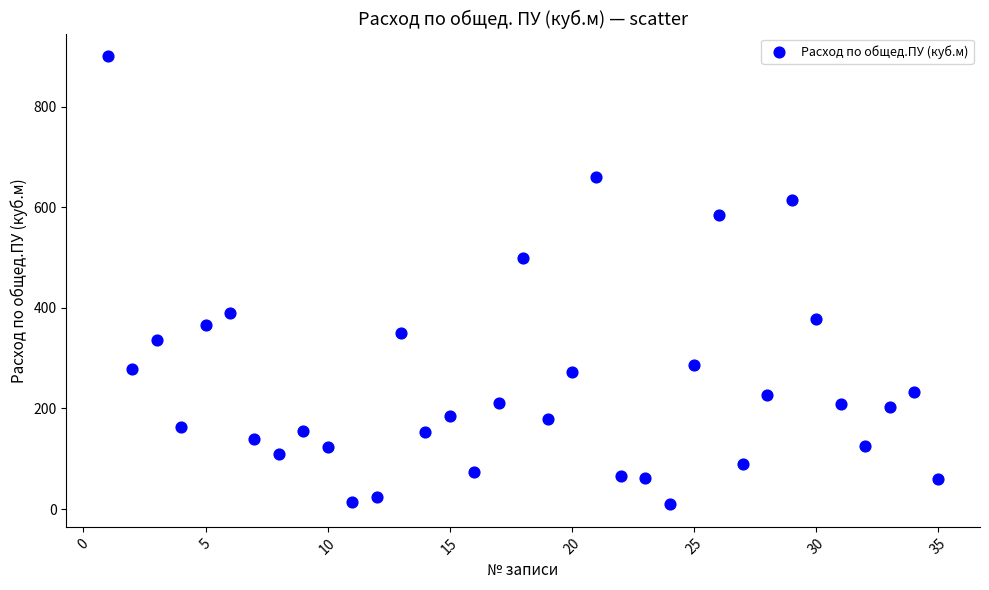

What Y value in the scatter plot is closest to 455?

498.6